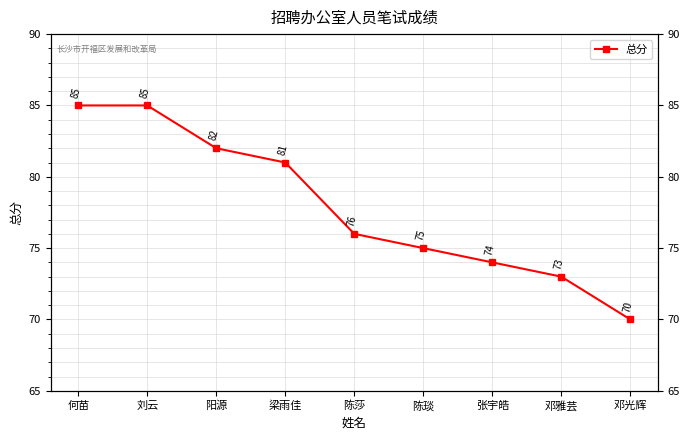

What is the label of the 8th point from the right?

刘云